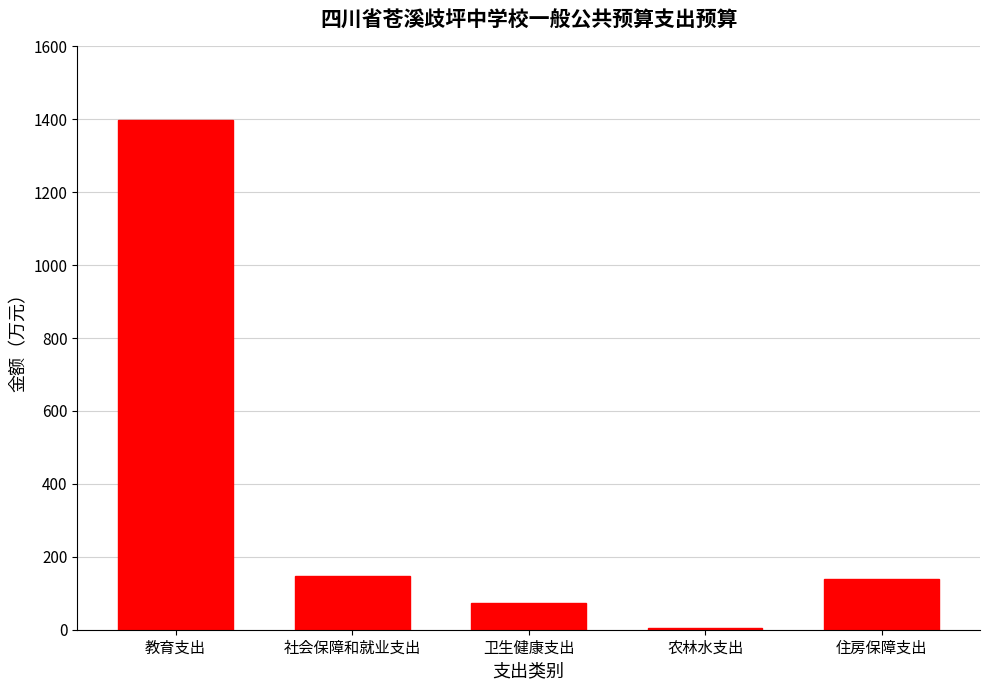

Reading left to right, list all the values displayed in this chart.

1398.4	148.1	74.1	5.6	138.3